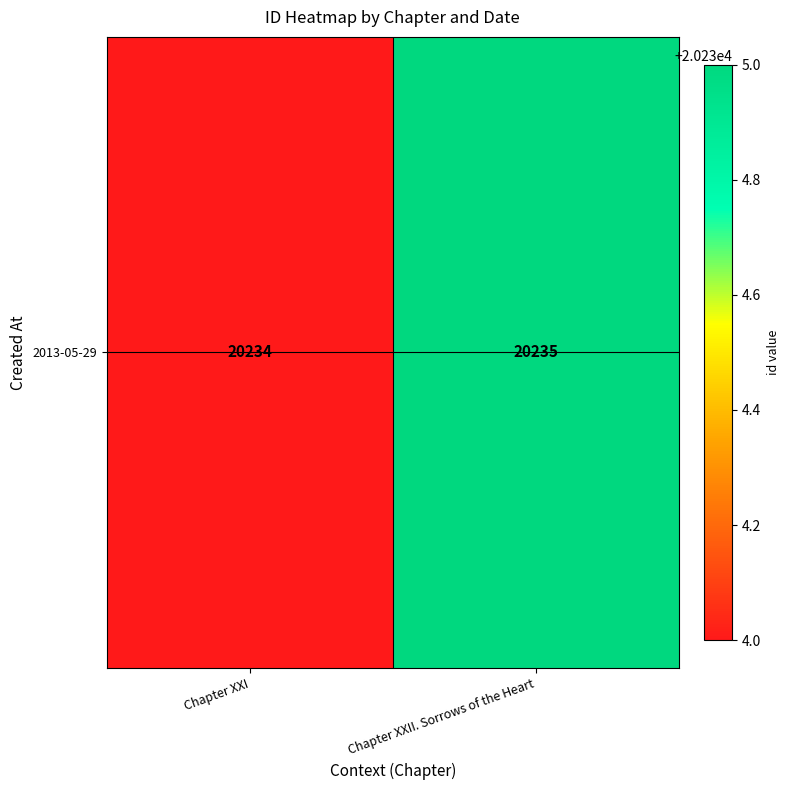

What is the smallest value displayed?

20234